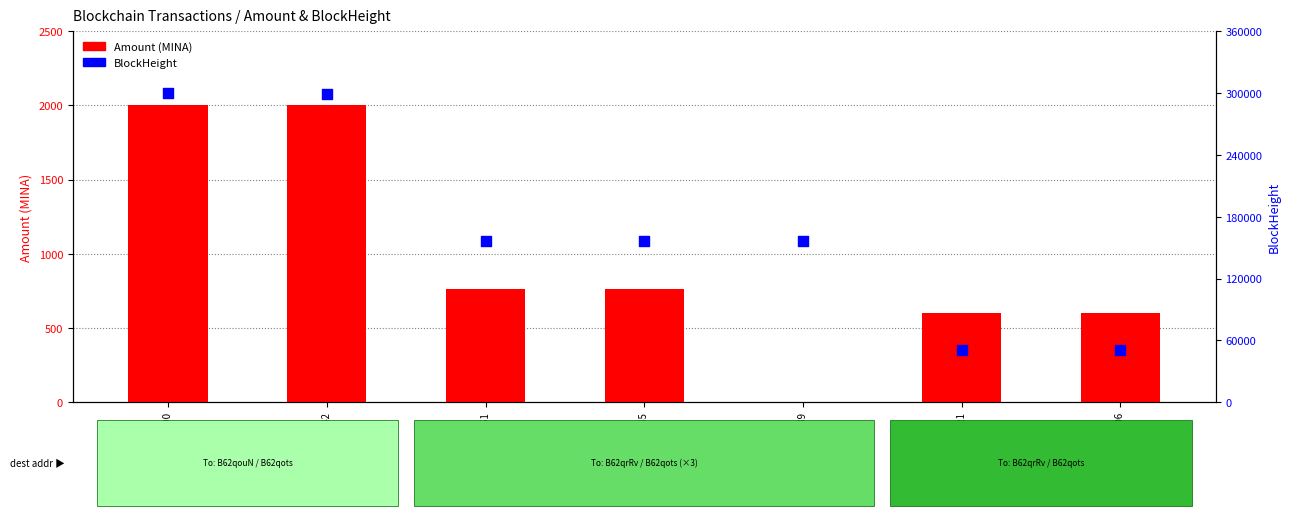

Which series has the largest total across all categories?

BlockHeight